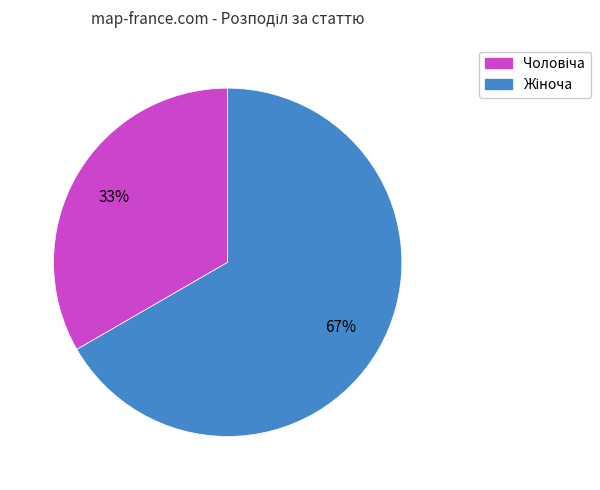

Is there a majority slice in this chart?

Yes